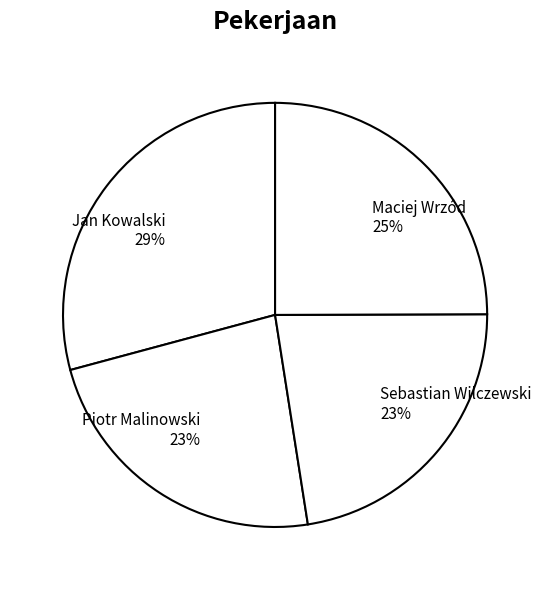

What percentage is the Maciej Wrzód slice, to the nearest percent?

25%